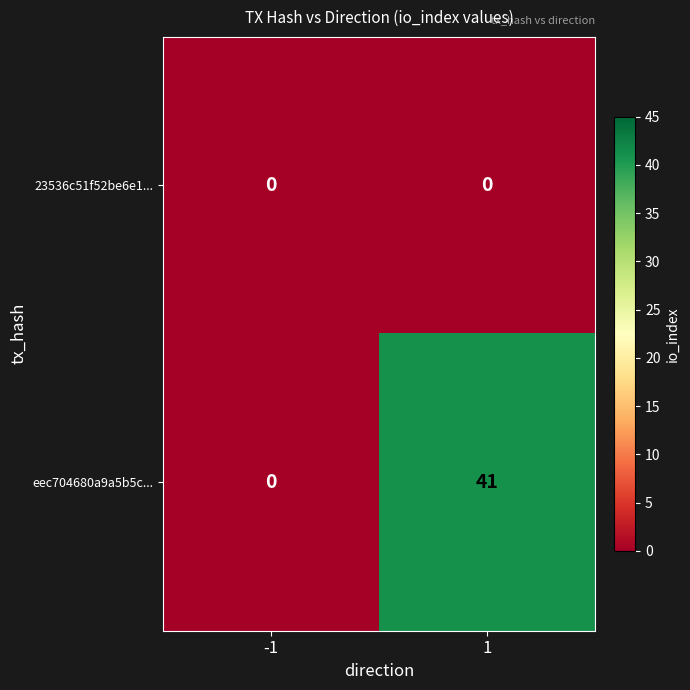

What is the difference between the maximum and minimum values in the eec704680a9a5b5c... series?

41